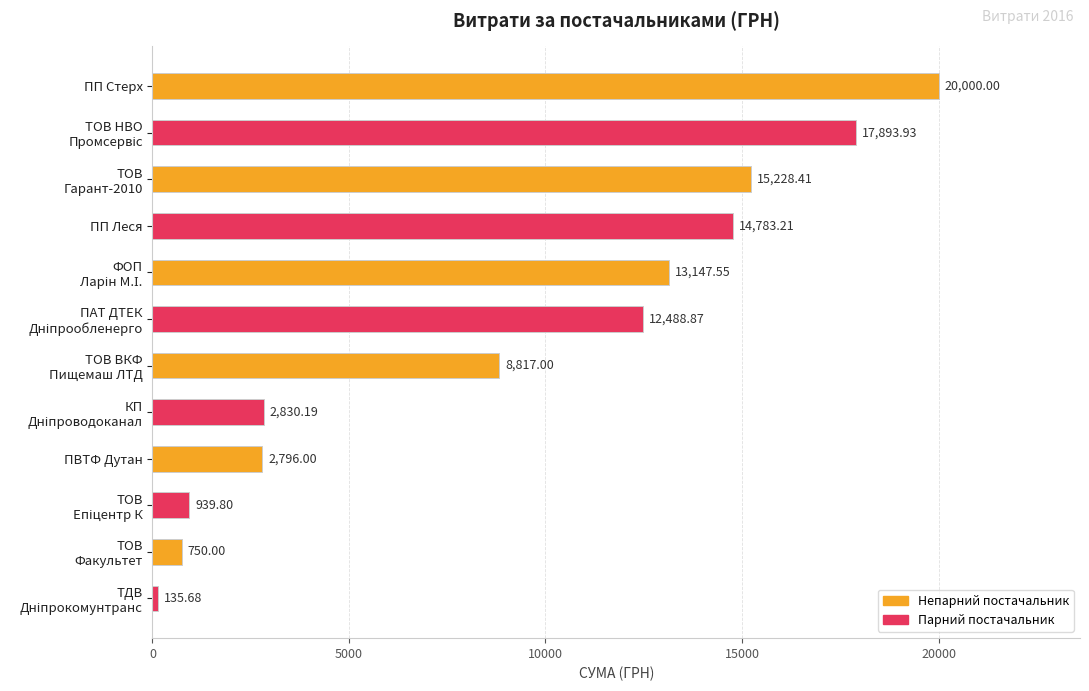

At which category does the chart reach its peak across all series?

ПП Стерх